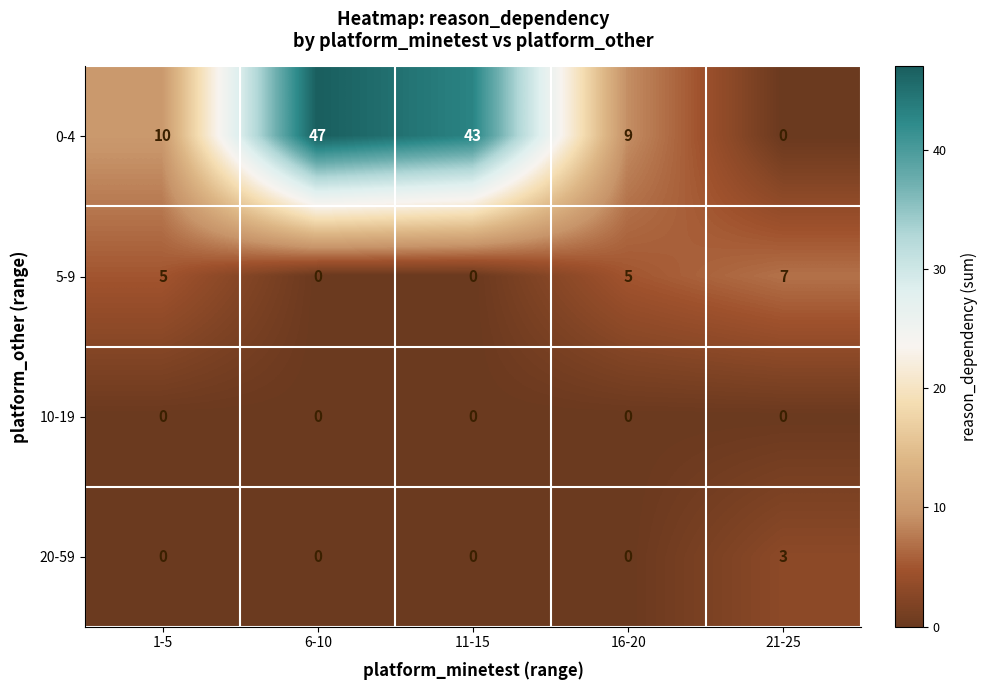

Which series has the largest range (max minus min)?

0-4